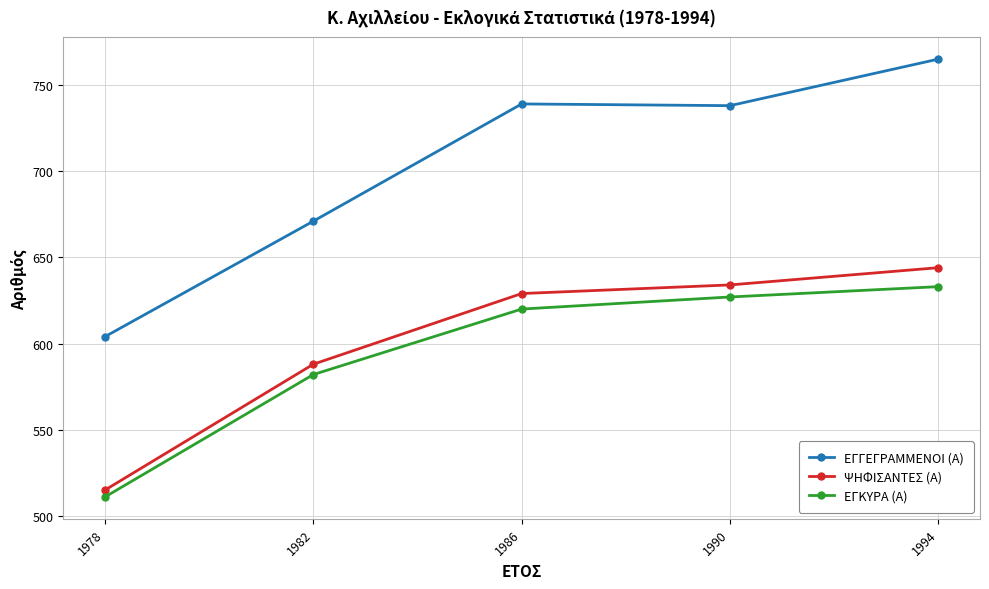

What is the average value of the ΕΓΓΕΓΡΑΜΜΕΝΟΙ (Α) series?

703